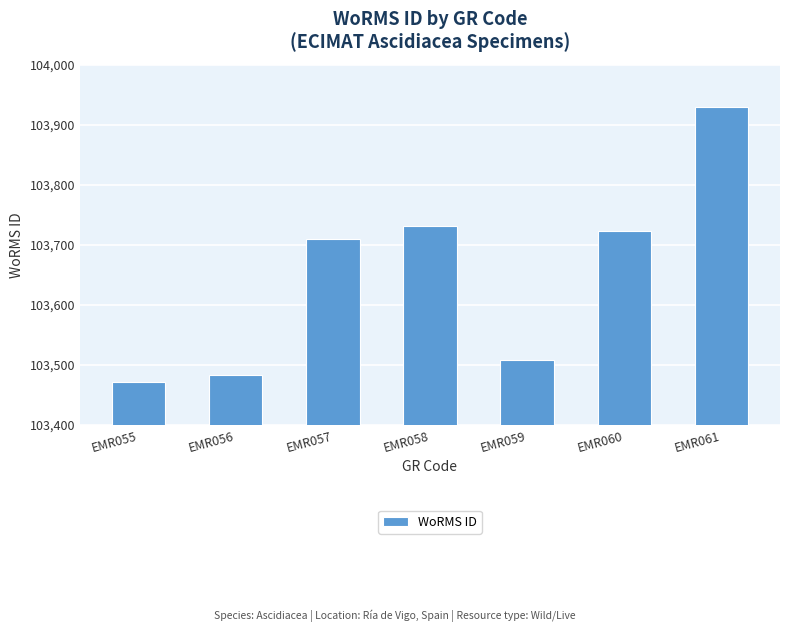

What is the ratio of the value at EMR058 to the value at EMR056?

1.0